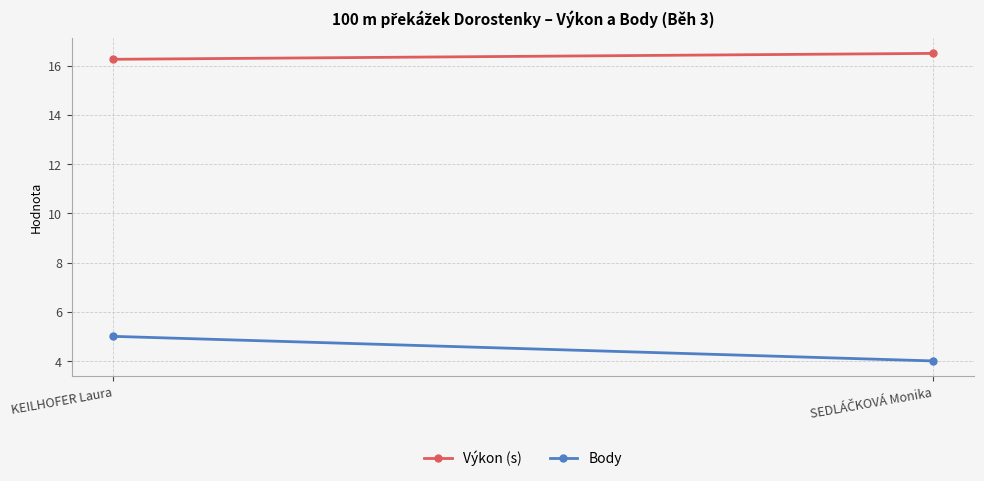

Rank the categories by Body value from highest to lowest.

KEILHOFER Laura, SEDLÁČKOVÁ Monika